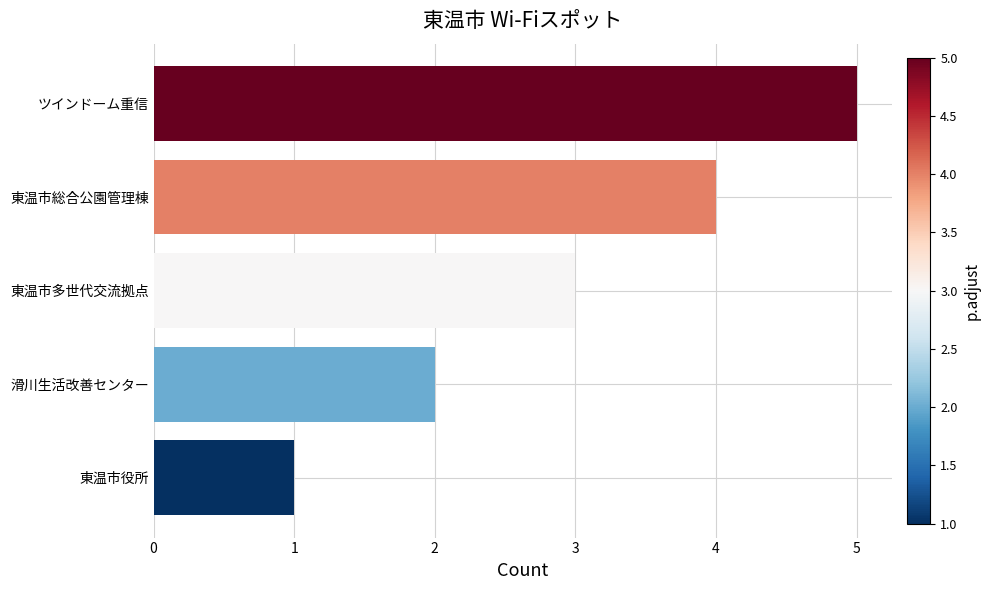

List the labels in order of value, largest first.

ツインドーム重信, 東温市総合公園管理棟, 東温市多世代交流拠点, 滑川生活改善センター, 東温市役所